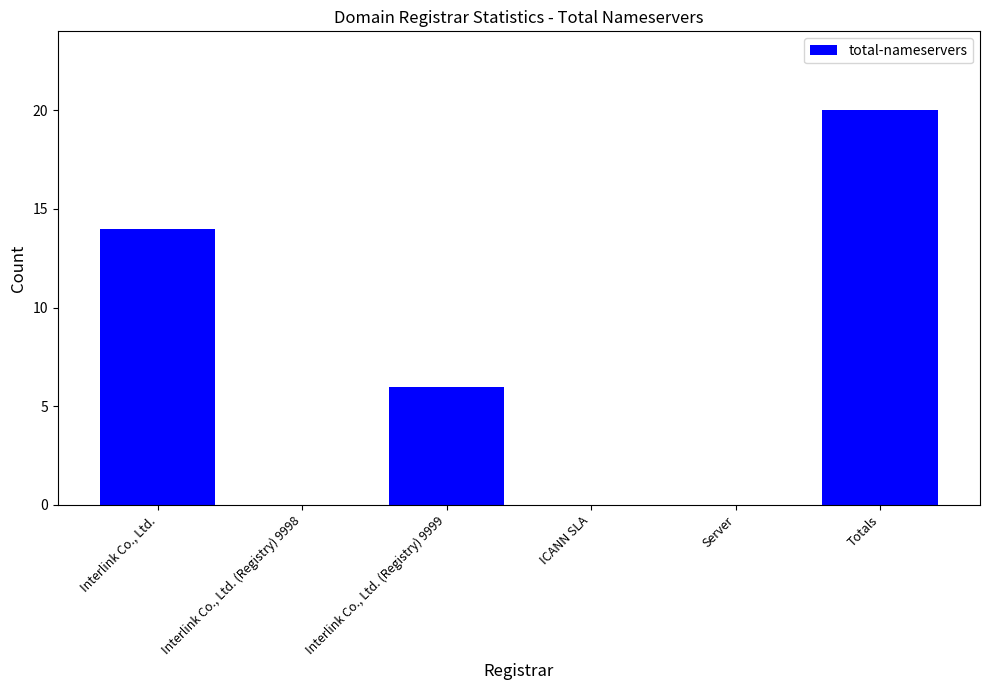

Count the number of data series in this chart.

1